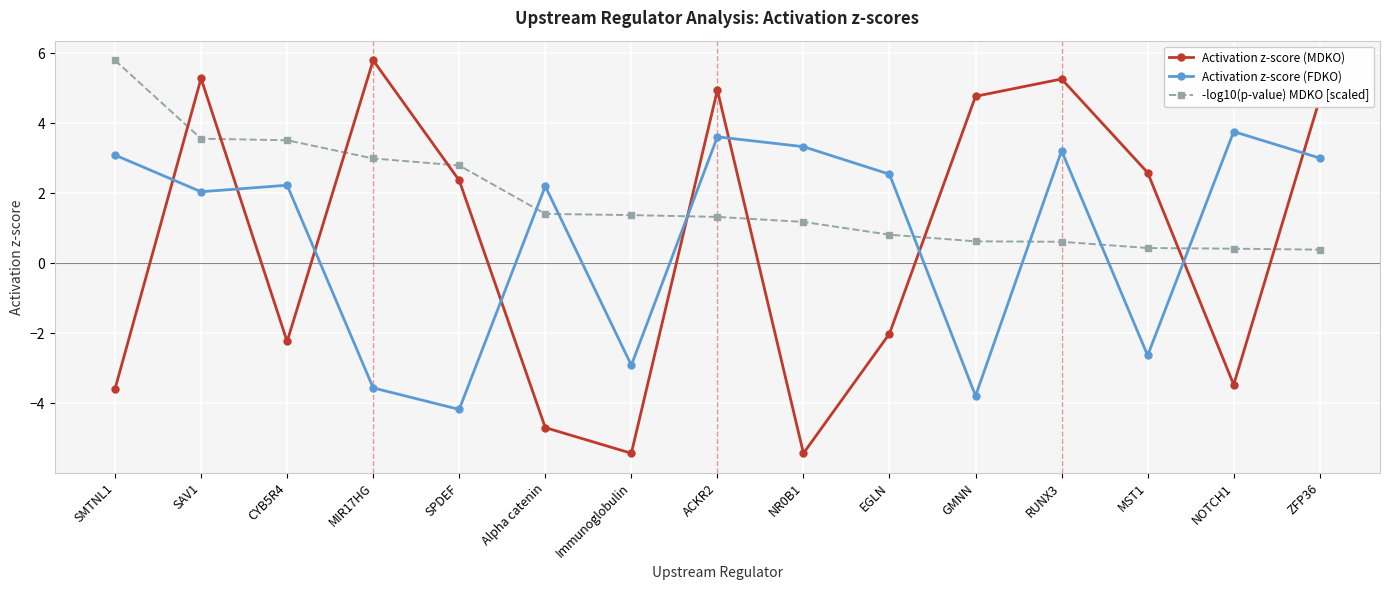

How many lines are shown in the chart?

3